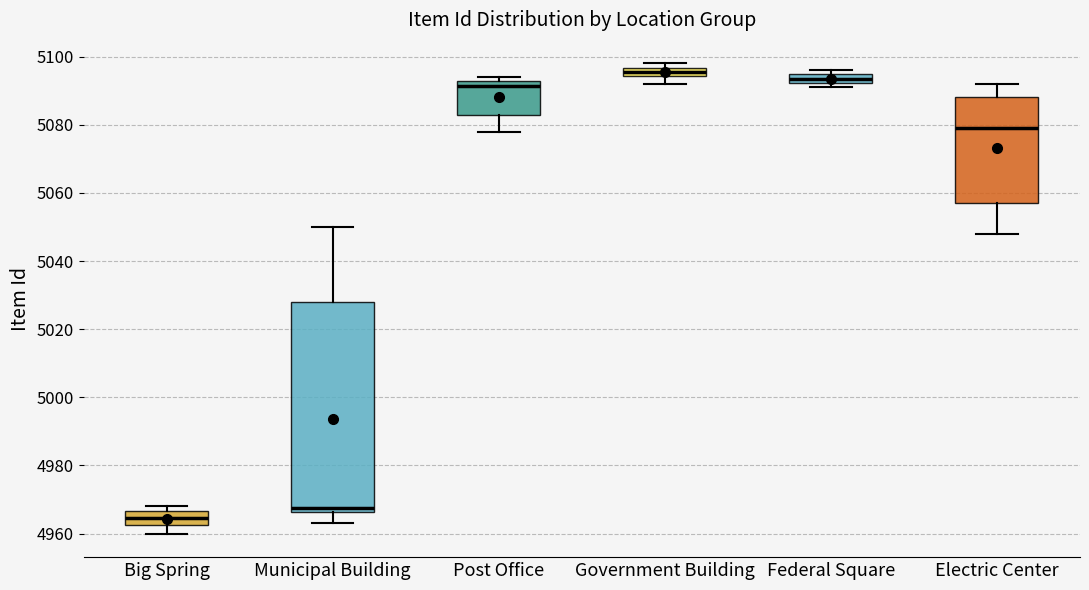

Where is the upper edge of the box for Big Spring on the y-axis? The values are not printed on the chart, so give them approximately, as read against the axis.

4966